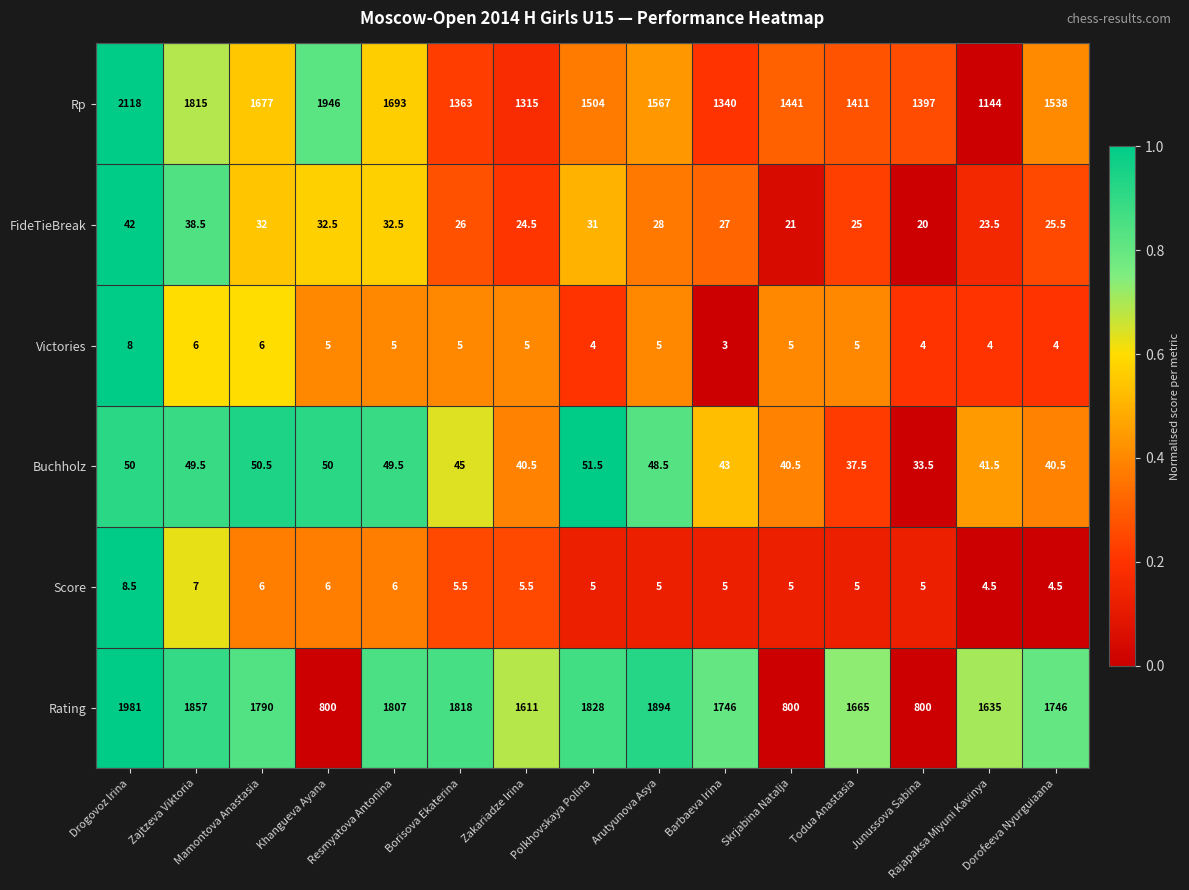

List the series in order of their peak value, lowest first.

Victories, Score, FideTieBreak, Buchholz, Rating, Rp